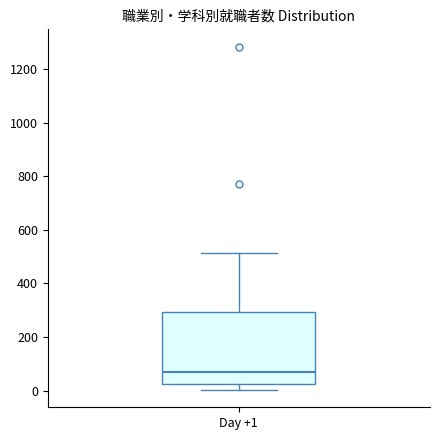

Where does the lower whisker of the box for Day +1 end on the y-axis? The values are not printed on the chart, so give them approximately, as read against the axis.

0